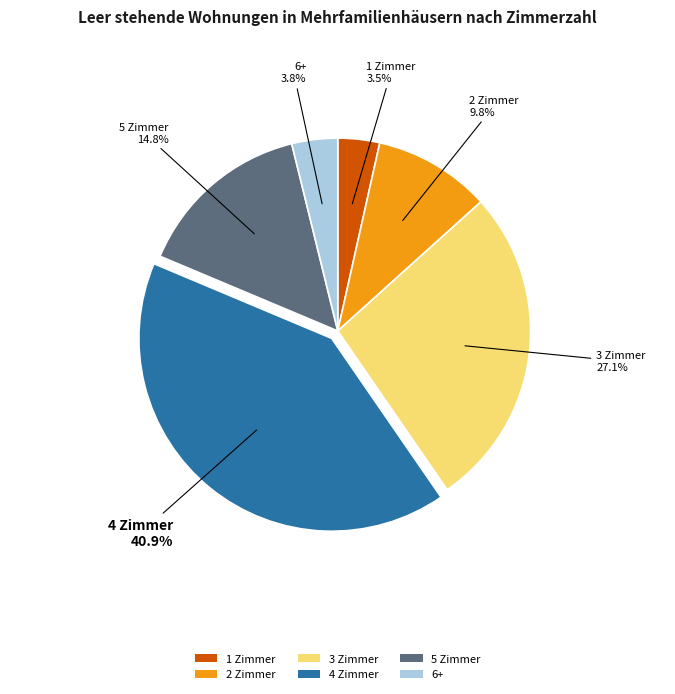

True or false: 1 Zimmer accounts for 10% of the total.

False